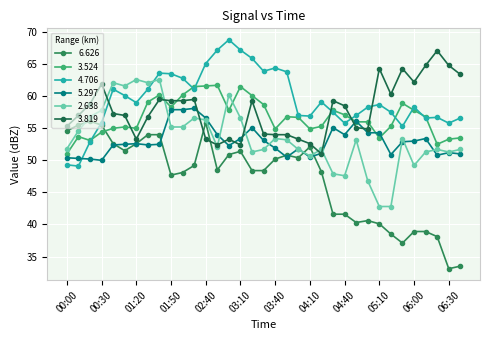

Reading left to right, transcribe all the data shown in this chart.

6.626: 00:00=54.6	00:10=55.5	00:20=56.1	00:30=55.5	01:00=52.6	01:10=51.5	01:20=52.6	01:30=54.0	01:40=54.0	01:50=47.7	02:00=48.1	02:10=49.2	02:40=55.9	02:50=48.5	03:00=50.9	03:10=51.4	03:20=48.4	03:30=48.4	03:40=50.2	03:50=50.8	04:00=50.4	04:10=52.1	04:20=48.2	04:30=41.6	04:40=41.6	04:50=40.3	05:00=40.6	05:10=40.1	05:20=38.5	05:30=37.1	06:00=38.9	06:10=38.9	06:20=38.1	06:30=33.1	06:40=33.5
3.524: 00:00=51.0	00:10=53.7	00:20=53.1	00:30=54.4	01:00=55.0	01:10=55.2	01:20=55.0	01:30=59.1	01:40=60.2	01:50=58.3	02:00=60.2	02:10=61.5	02:40=61.6	02:50=61.7	03:00=57.8	03:10=61.5	03:20=60.1	03:30=58.7	03:40=54.9	03:50=56.8	04:00=56.7	04:10=54.9	04:20=55.3	04:30=57.8	04:40=57.1	04:50=56.0	05:00=56.0	05:10=53.5	05:20=55.3	05:30=58.9	06:00=57.8	06:10=56.8	06:20=52.5	06:30=53.3	06:40=53.5
4.706: 00:00=49.3	00:10=49.1	00:20=52.9	00:30=55.9	01:00=61.1	01:10=60.1	01:20=59.0	01:30=61.1	01:40=63.6	01:50=63.5	02:00=62.8	02:10=61.1	02:40=65.1	02:50=67.2	03:00=68.8	03:10=67.2	03:20=65.9	03:30=63.9	03:40=64.4	03:50=63.8	04:00=57.0	04:10=56.9	04:20=59.1	04:30=57.5	04:40=55.8	04:50=57.0	05:00=58.3	05:10=58.7	05:20=57.5	05:30=55.3	06:00=58.3	06:10=56.6	06:20=56.7	06:30=55.8	06:40=56.6
5.297: 00:00=50.4	00:10=50.3	00:20=50.2	00:30=50.0	01:00=52.4	01:10=52.5	01:20=52.6	01:30=52.4	01:40=52.5	01:50=57.9	02:00=57.9	02:10=58.1	02:40=56.6	02:50=54.0	03:00=52.3	03:10=53.4	03:20=55.1	03:30=53.1	03:40=51.9	03:50=50.5	04:00=51.8	04:10=50.5	04:20=51.1	04:30=55.1	04:40=54.0	04:50=56.1	05:00=54.3	05:10=54.3	05:20=50.9	05:30=52.9	06:00=53.0	06:10=53.4	06:20=50.8	06:30=51.2	06:40=51.0
2.638: 00:00=51.8	00:10=54.6	00:20=56.8	00:30=57.8	01:00=62.1	01:10=61.6	01:20=62.6	01:30=62.1	01:40=62.6	01:50=55.2	02:00=55.2	02:10=56.6	02:40=56.3	02:50=52.1	03:00=60.2	03:10=56.6	03:20=51.3	03:30=51.7	03:40=53.4	03:50=53.2	04:00=51.7	04:10=50.7	04:20=51.7	04:30=47.9	04:40=47.6	04:50=53.2	05:00=46.8	05:10=42.8	05:20=42.8	05:30=53.4	06:00=49.2	06:10=51.3	06:20=51.7	06:30=51.3	06:40=51.7
3.819: 00:00=55.3	00:10=57.0	00:20=58.8	00:30=61.9	01:00=57.3	01:10=57.0	01:20=53.3	01:30=56.8	01:40=59.5	01:50=59.3	02:00=59.3	02:10=59.5	02:40=53.3	02:50=52.4	03:00=53.3	03:10=52.4	03:20=59.3	03:30=54.1	03:40=54.0	03:50=54.0	04:00=53.3	04:10=52.6	04:20=51.0	04:30=59.3	04:40=58.5	04:50=55.1	05:00=54.9	05:10=64.3	05:20=60.3	05:30=64.3	06:00=62.2	06:10=64.8	06:20=67.1	06:30=64.8	06:40=63.4